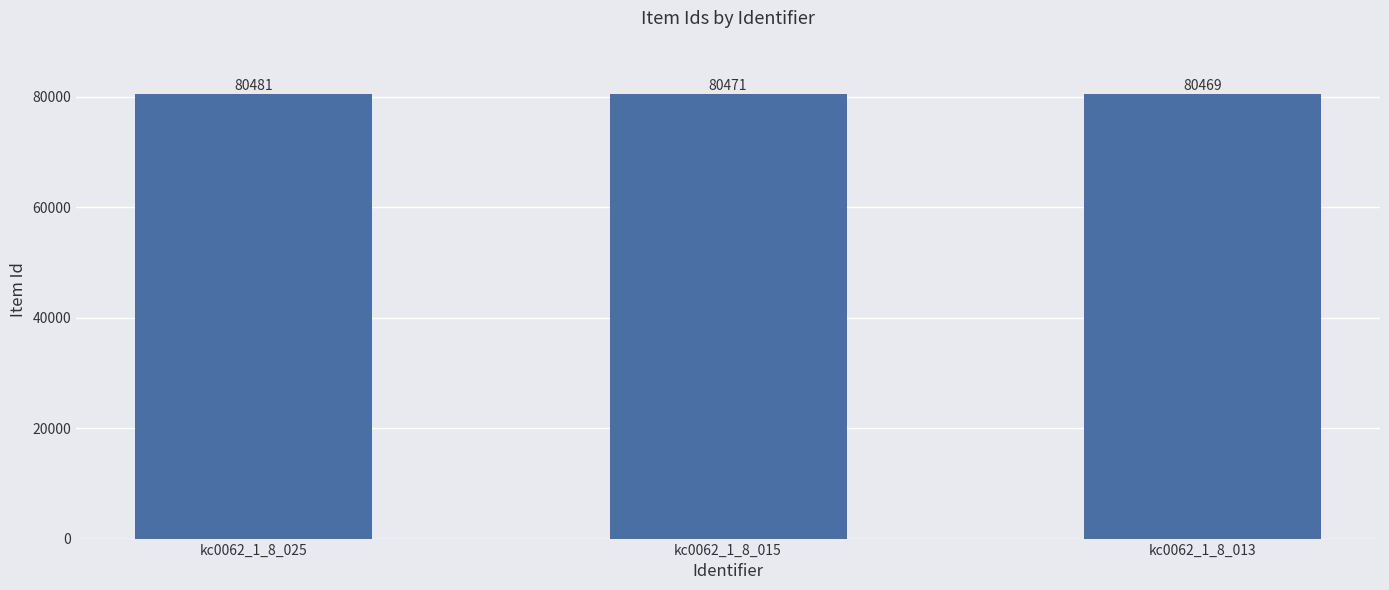

Which label corresponds to the smallest value in the chart?

kc0062_1_8_013